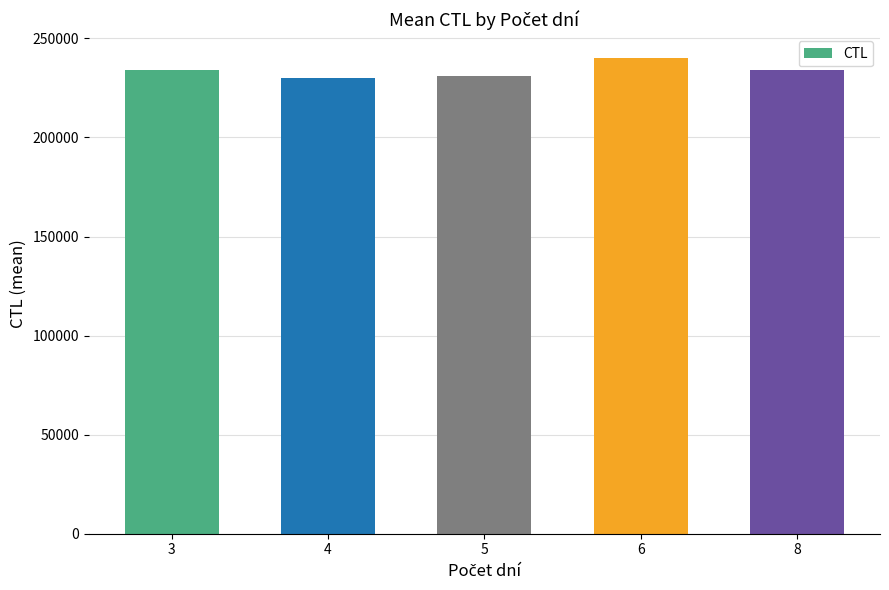

What is the sum of the values at 8 and 5?

464923.0